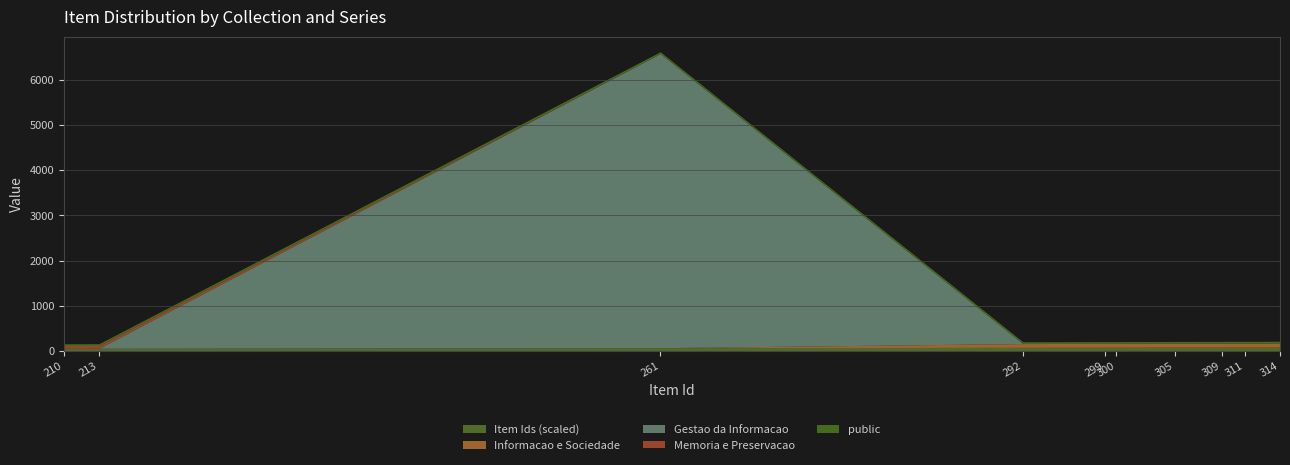

The public series shows 1 at 12/11/2019-314. True or false?

True